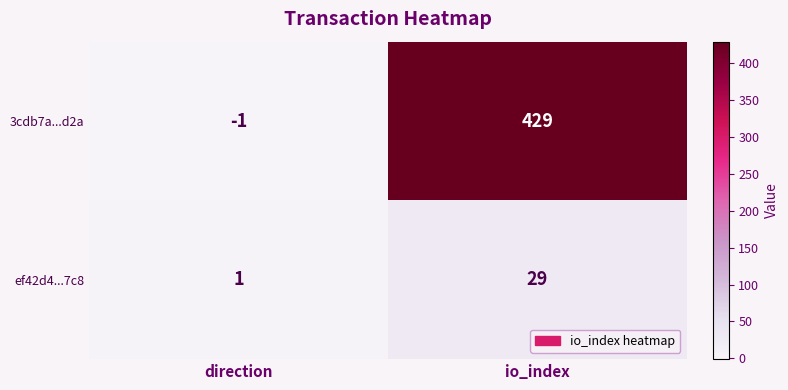

Reading right to left, extract all data points from this chart.

3cdb7a...d2a: 429	-1
ef42d4...7c8: 29	1